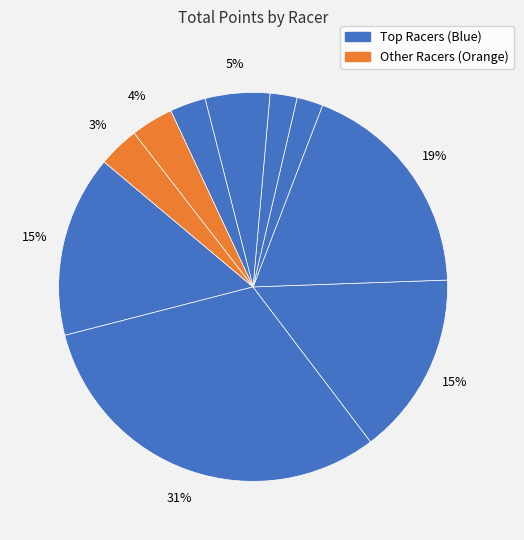

Count the number of slices in the pie.

10